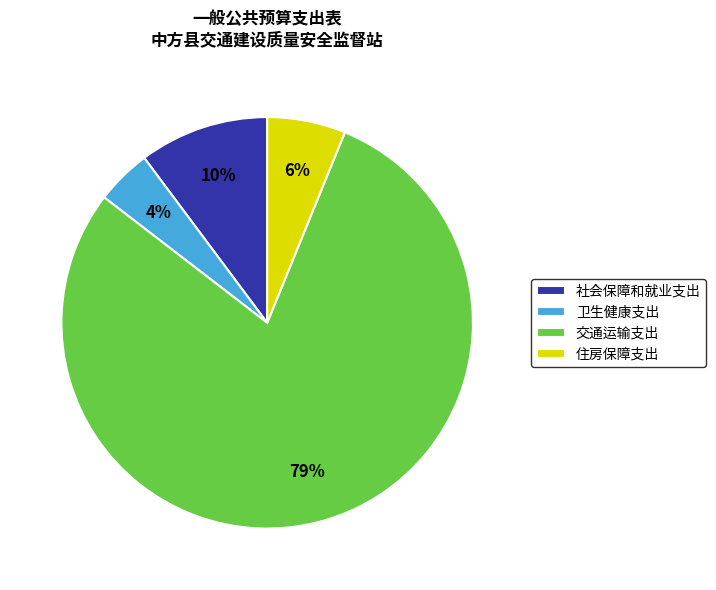

How many slices are in this pie chart?

4